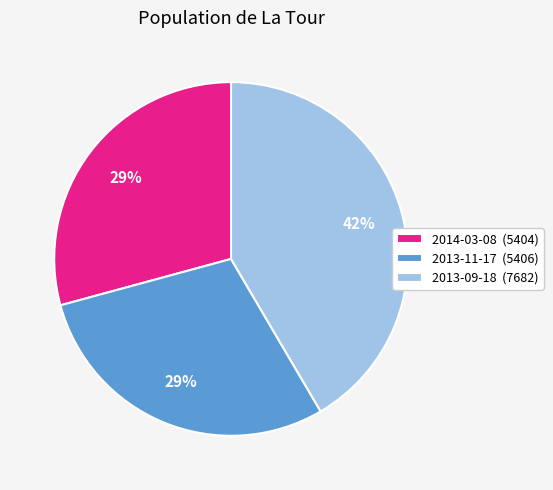

Approximately how many times larger is the value at 2014-03-08 compared to 2013-09-18?

0.7